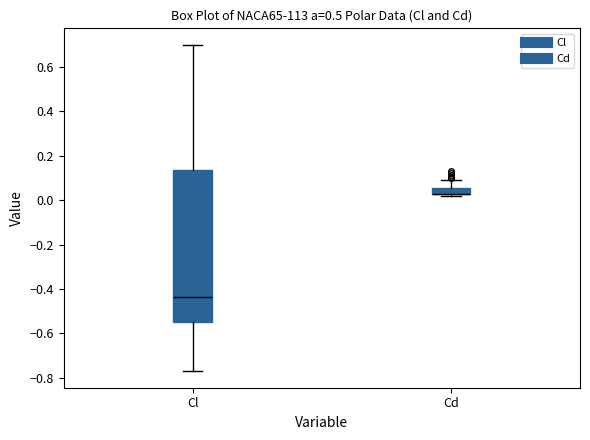

Where does the upper whisker of the box for Cd end on the y-axis? The values are not printed on the chart, so give them approximately, as read against the axis.

0.08